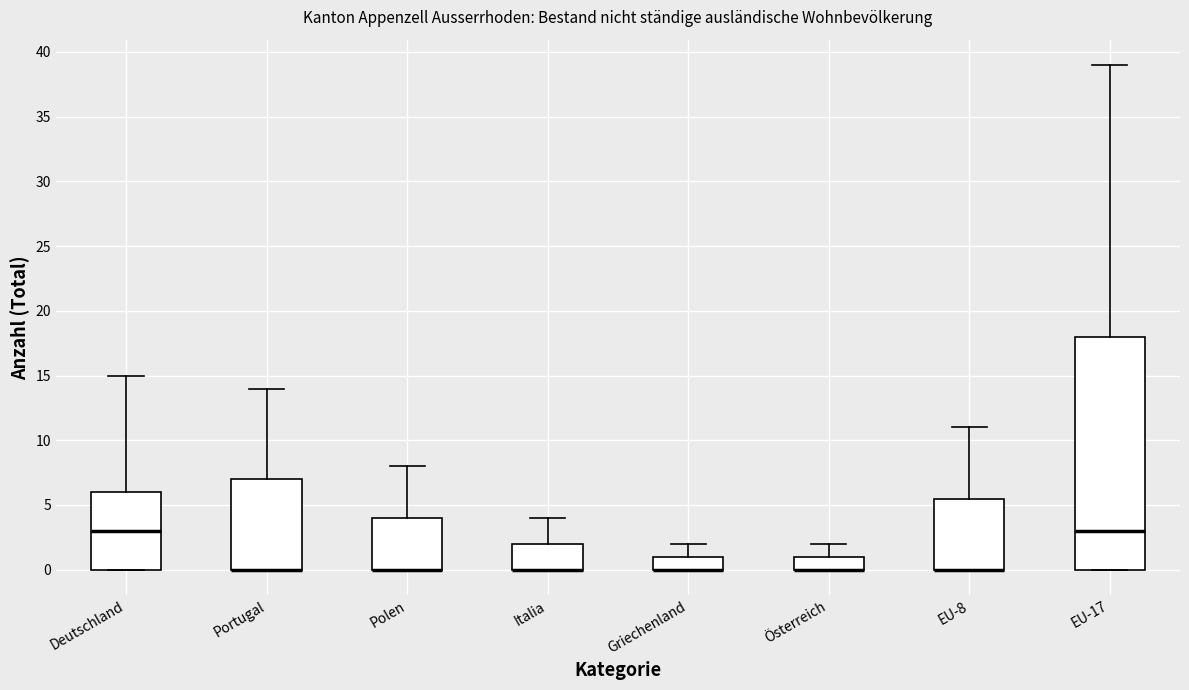

Where is the lower edge of the box for Polen on the y-axis? The values are not printed on the chart, so give them approximately, as read against the axis.

0.0